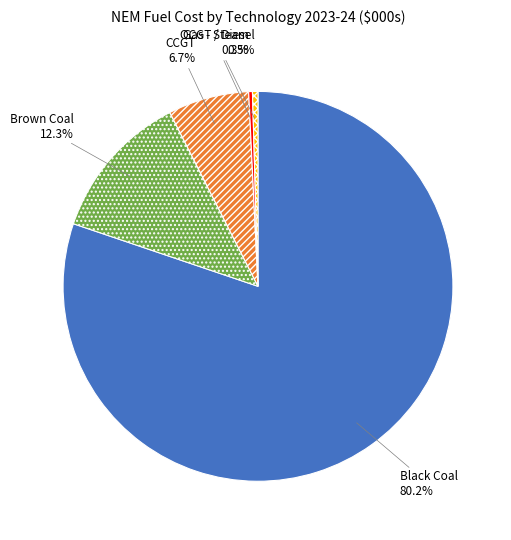

The Brown Coal slice represents 12% of the pie. True or false?

True